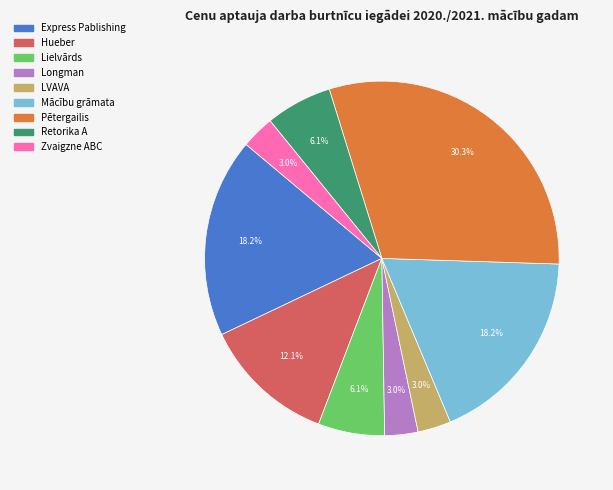

To the nearest percent, what percentage of the pie is Longman?

3%